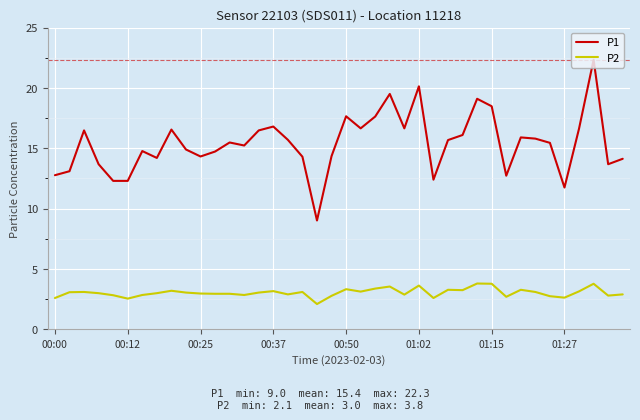

List the series in order of their overall mean, highest first.

P1, P2